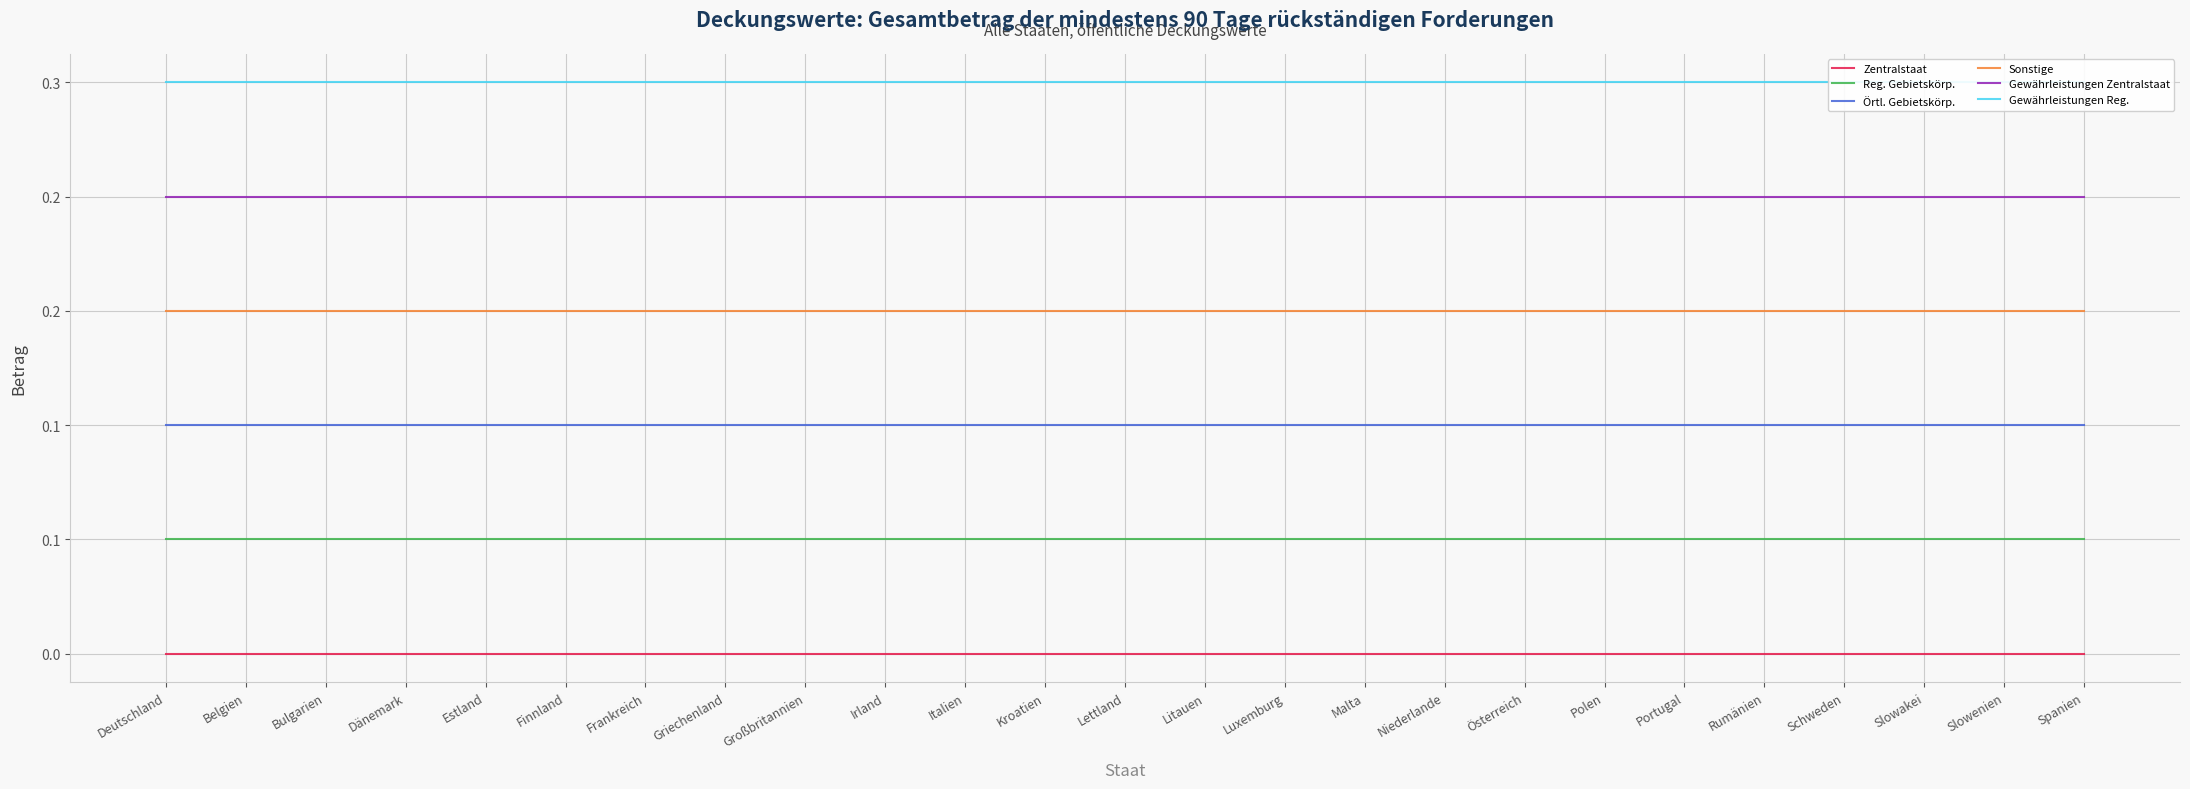

True or false: Gewährleistungen Zentralstaat and Sonstige intersect in this chart.

False